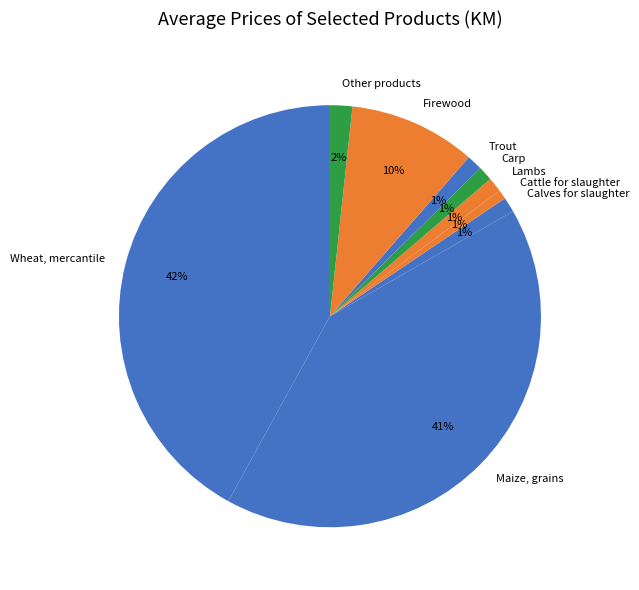

What is the largest slice in the pie chart?

Wheat, mercantile